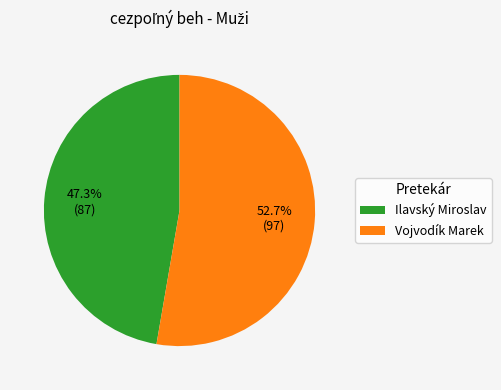

Count the number of slices in the pie.

2